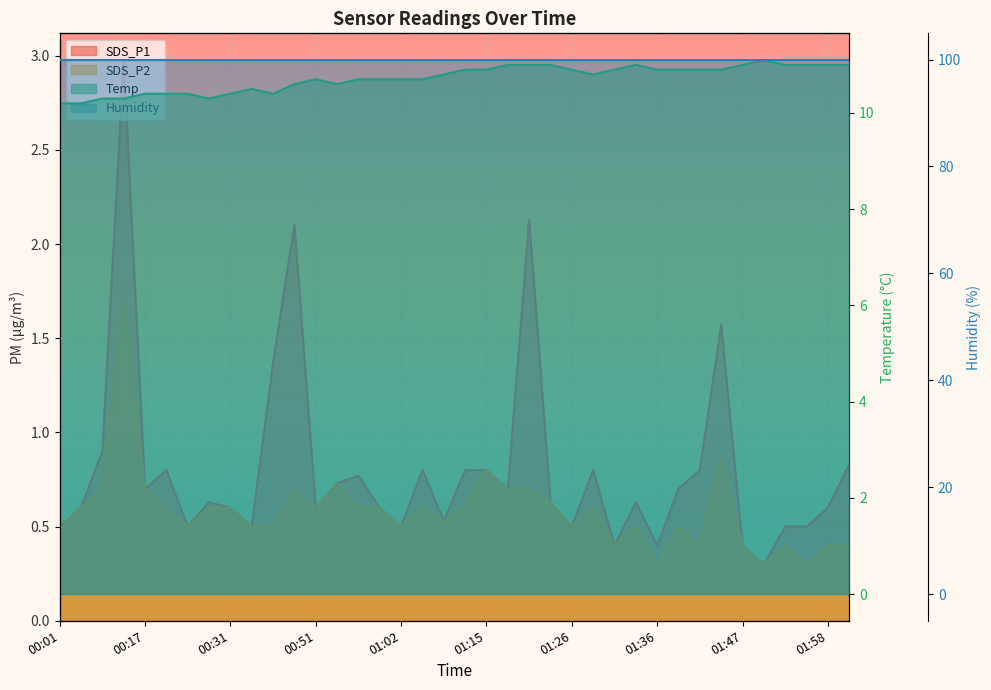

What is the label of the 38th point from the left?

02:01